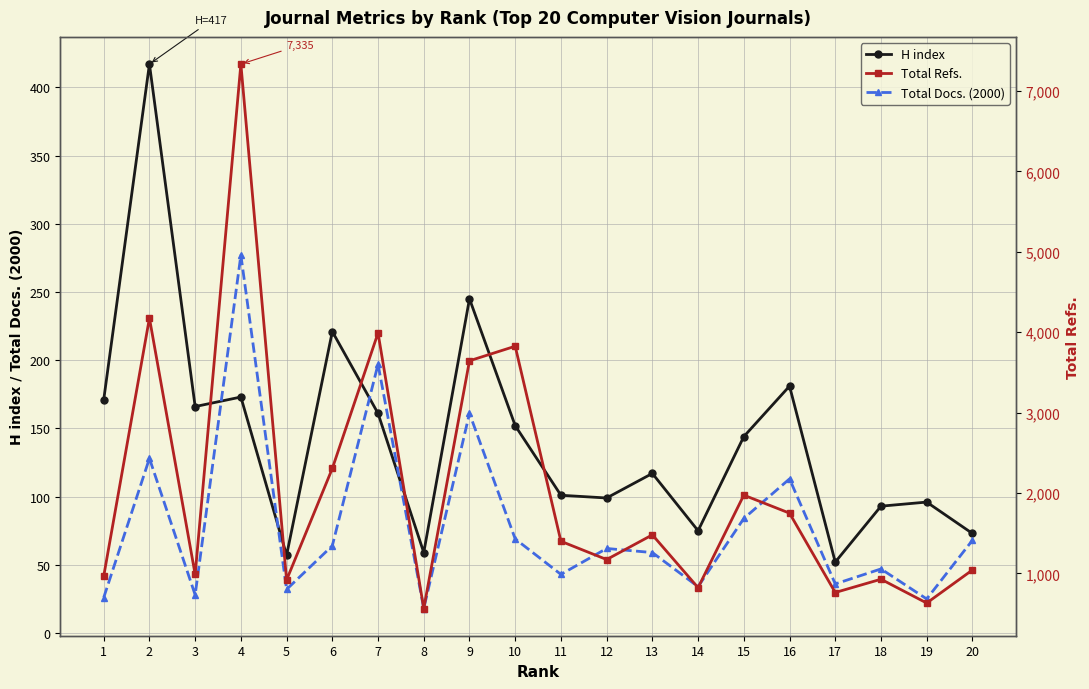

In Total Docs. (2000), how many points are lower than both neighbors (excluding endpoints)?

7